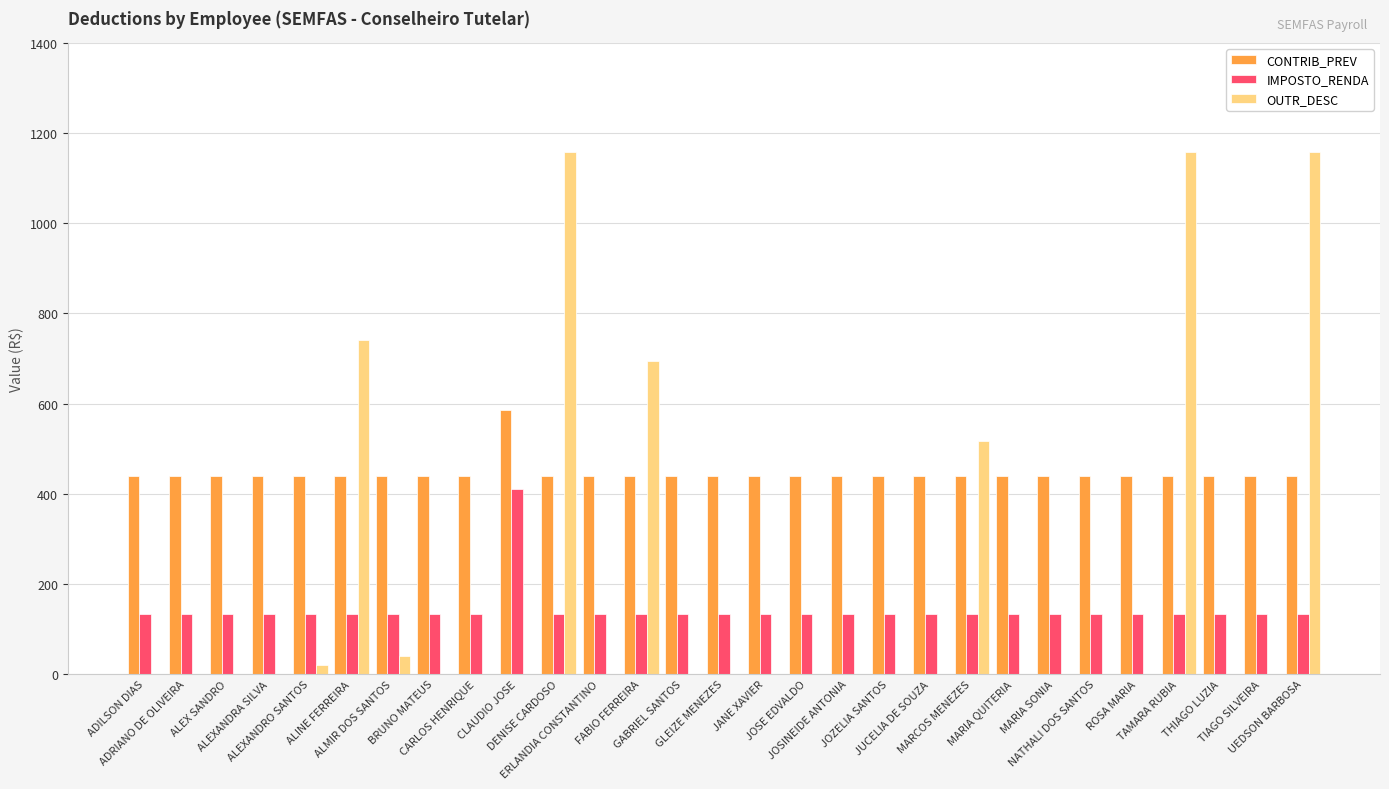

Which series changed the most between JUCELIA DE SOUZA and UEDSON BARBOSA?

OUTR_DESC